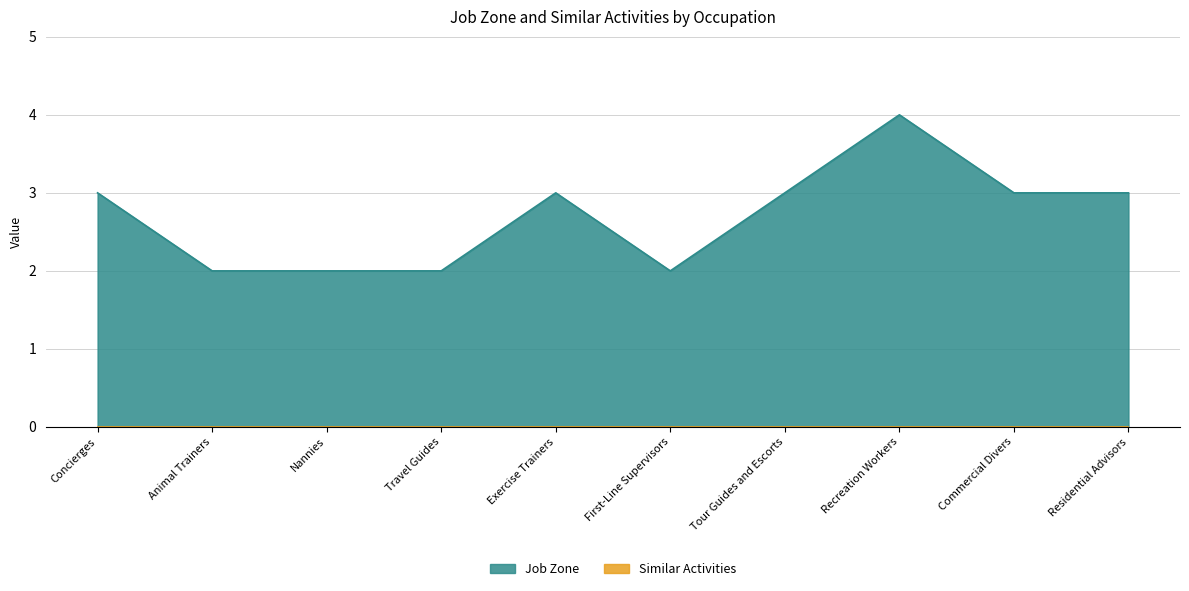

Count the values in the range 2 to 3.

9